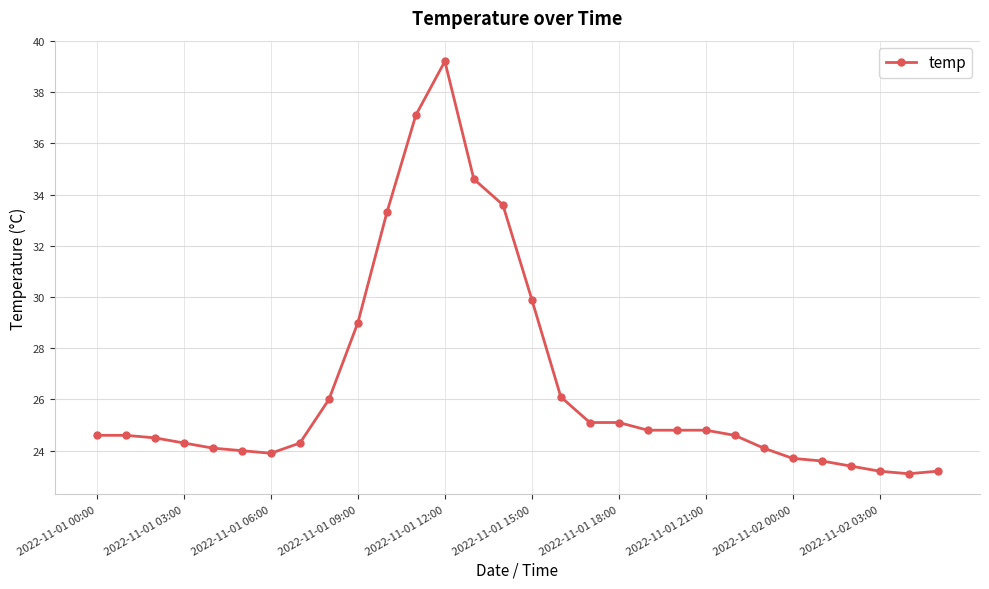

What is the value of the 5th point from the left?

24.1